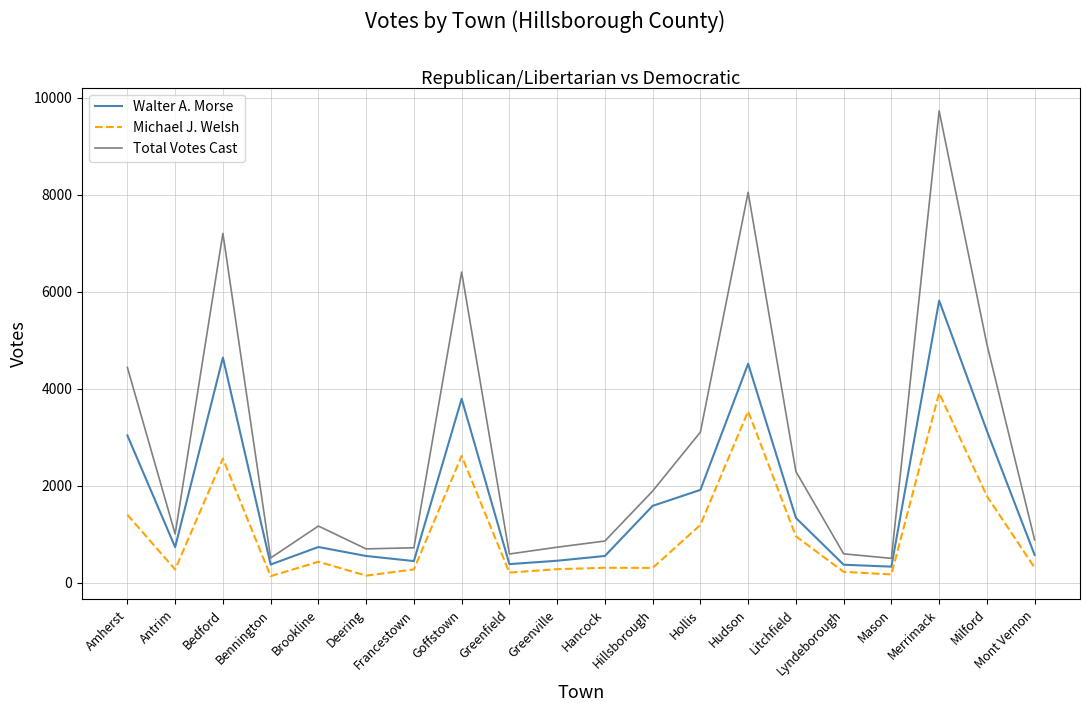

Where is the first local maximum for Total Votes Cast?

Bedford